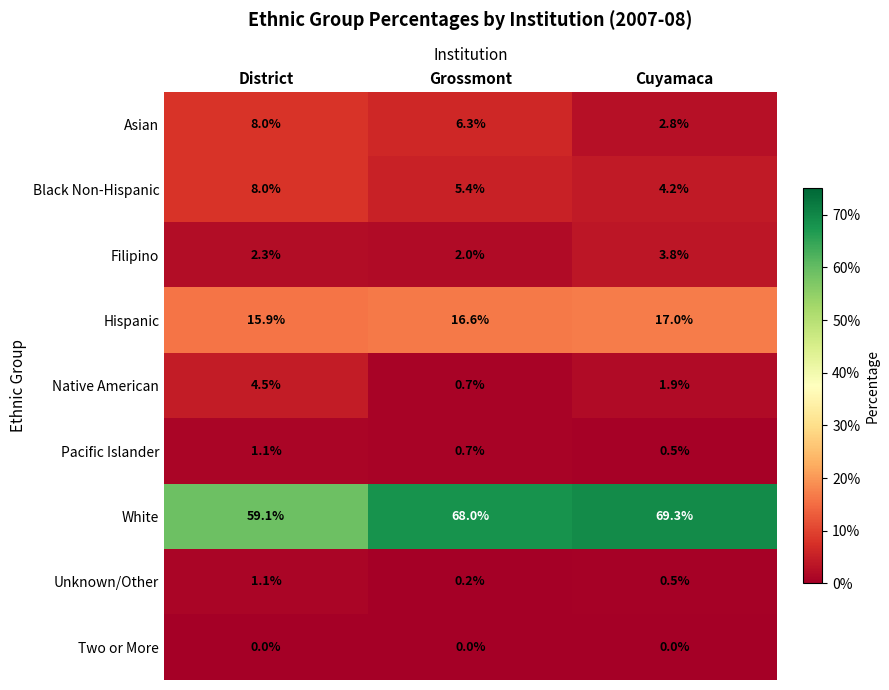

Reading left to right, transcribe all the data shown in this chart.

Asian: 8.0	6.3	2.8
Black Non-Hispanic: 8.0	5.4	4.2
Filipino: 2.3	2.0	3.8
Hispanic: 15.9	16.6	17.0
Native American: 4.5	0.7	1.9
Pacific Islander: 1.1	0.7	0.5
White: 59.1	68.0	69.3
Unknown/Other: 1.1	0.2	0.5
Two or More: 0.0	0.0	0.0